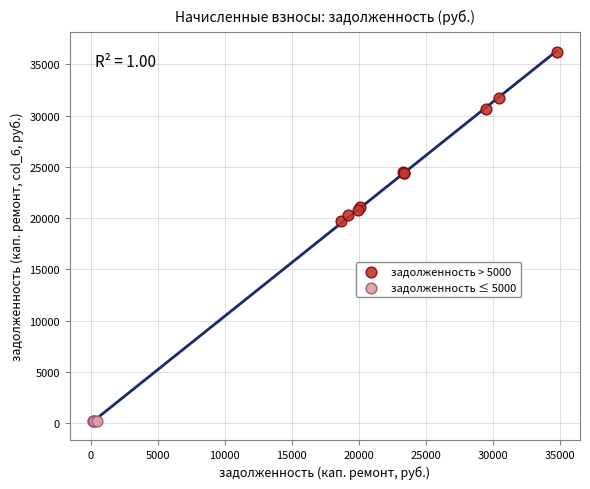

Which series reaches the minimum Y coordinate?

задолженность ≤ 5000